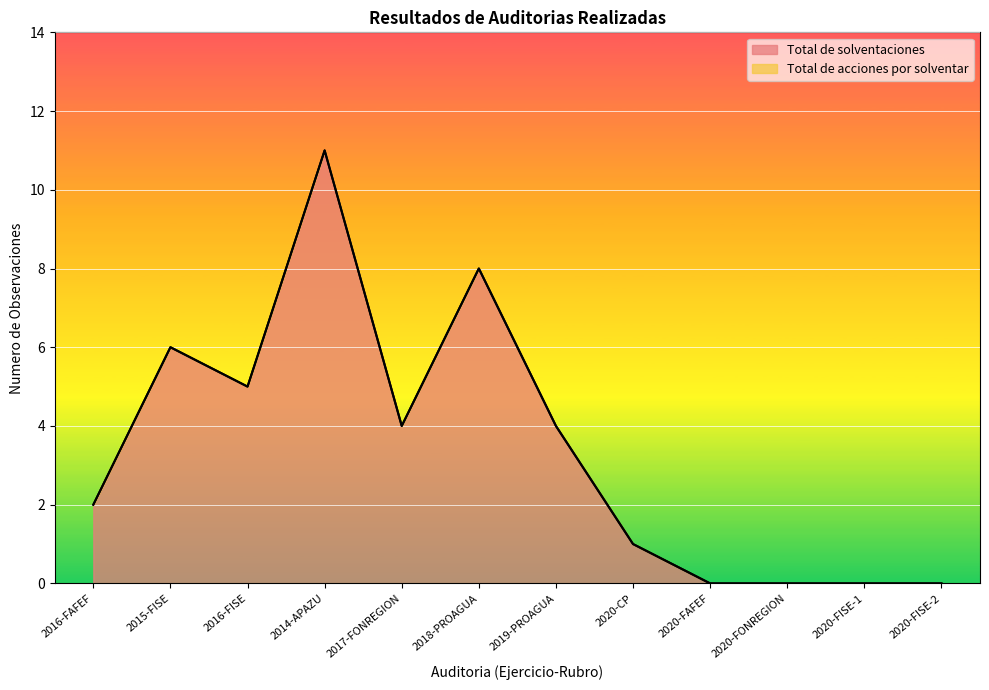

Which label corresponds to the smallest value in the chart?

2020-FAFEF